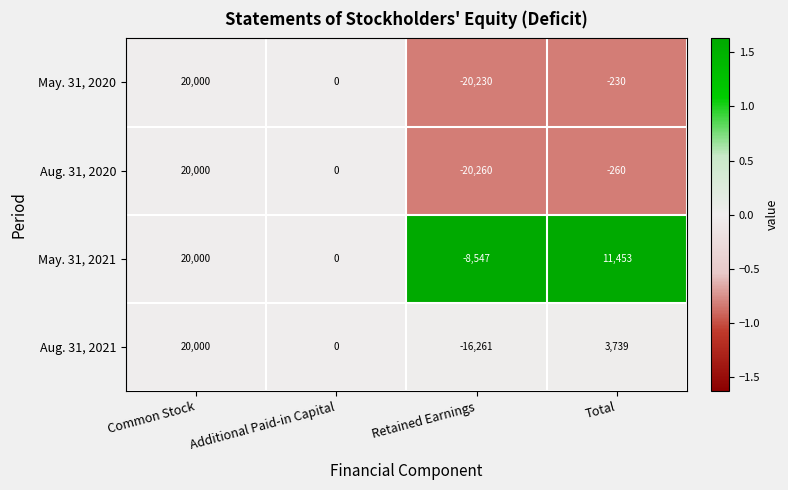

At which label does Aug. 31, 2020 first exceed 0?

Common Stock